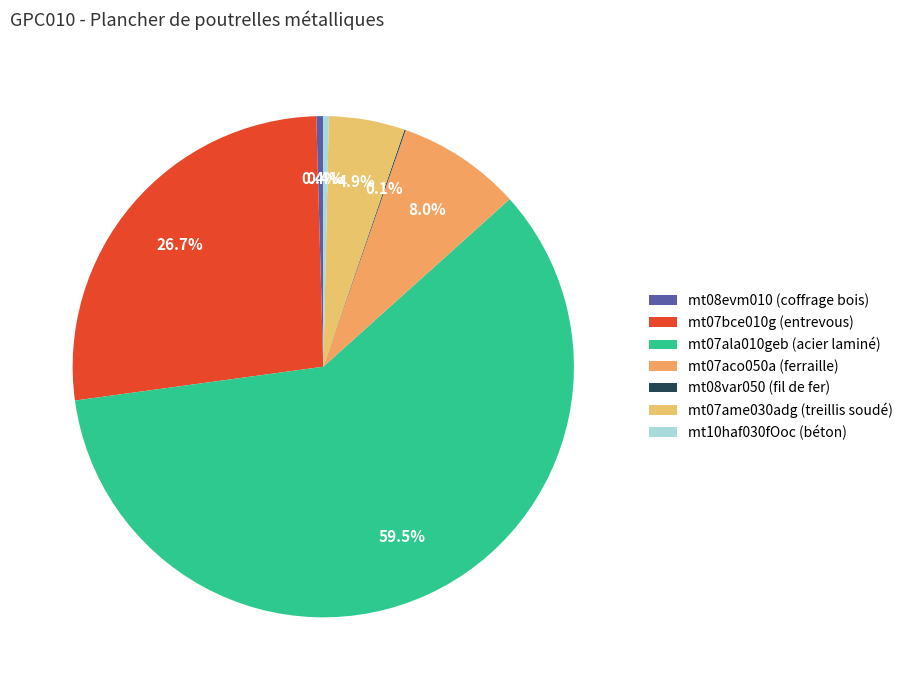

Rank the categories by value from lowest to highest.

mt08var050 (fil de fer), mt10haf030fOoc (béton), mt08evm010 (coffrage bois), mt07ame030adg (treillis soudé), mt07aco050a (ferraille), mt07bce010g (entrevous), mt07ala010geb (acier laminé)